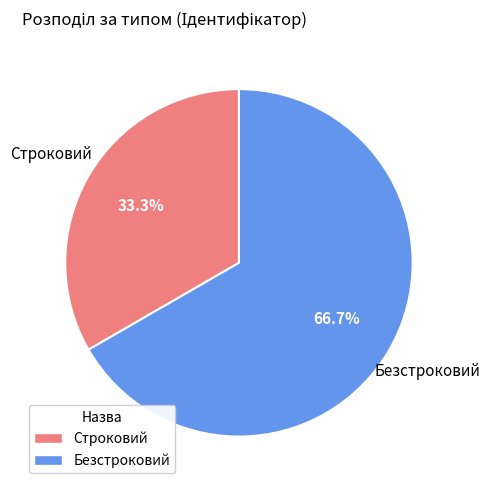

To the nearest percent, what portion does Безстроковий represent?

67%